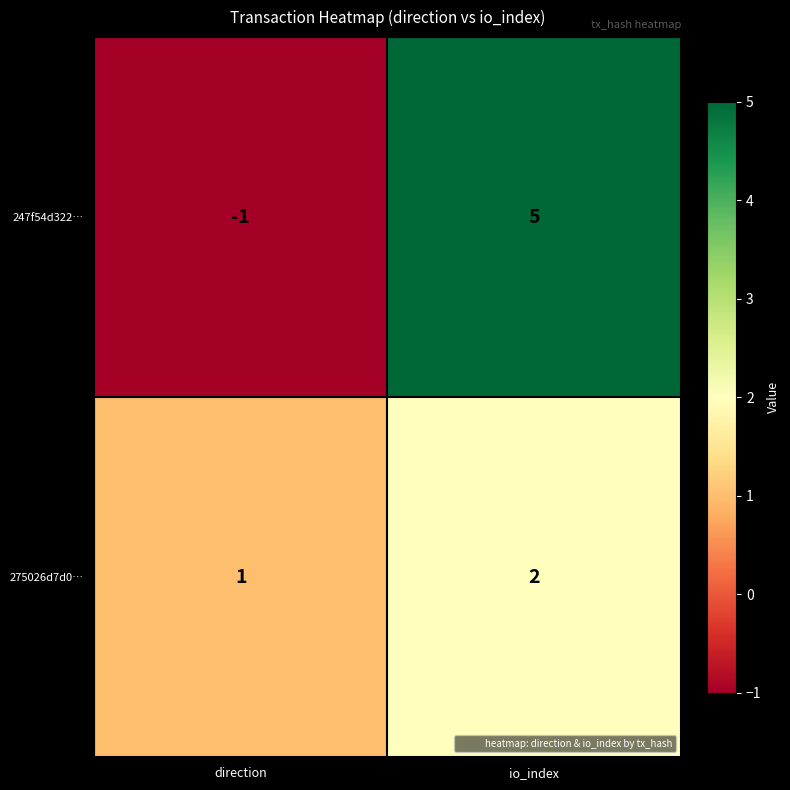

What value does the 247f54d322… series have at io_index?

5